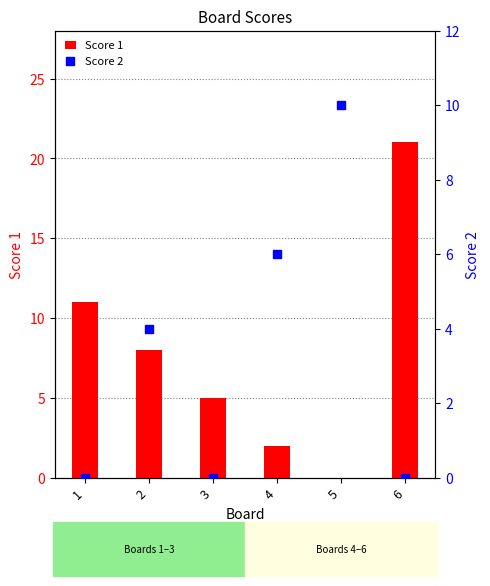

What are all the series names shown in the legend?

Score 1, Score 2